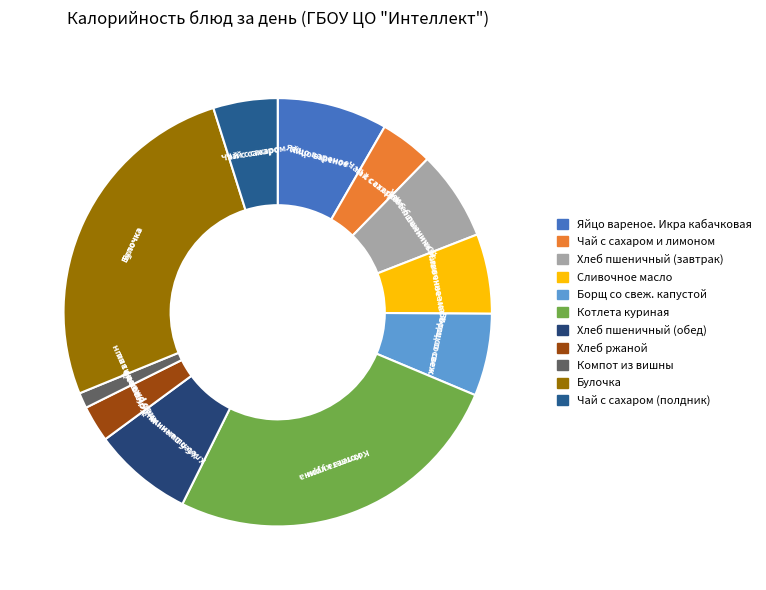

Does Котлета куриная account for over 50% of the chart?

No